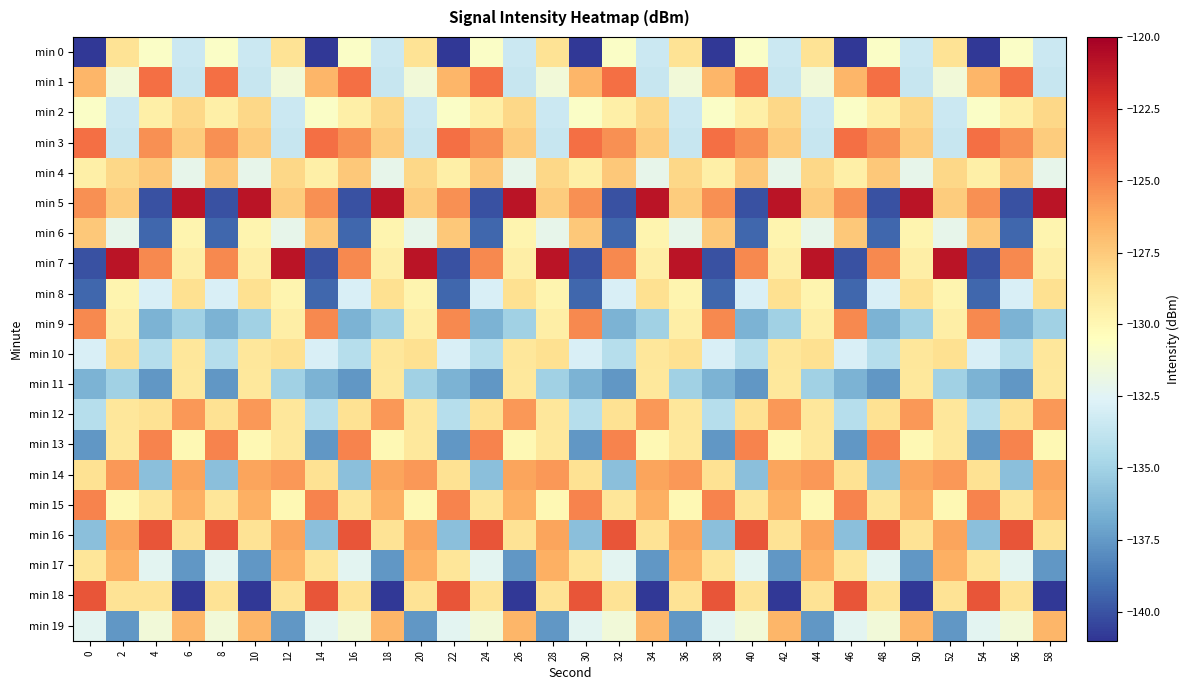

Reading left to right, list all the values displayed in this chart.

min 0: 0=-140.9	2=-128.6	4=-130.8	6=-133.4	8=-130.8	10=-133.4	12=-128.6	14=-140.9	16=-130.8	18=-133.4	20=-128.6	22=-140.9	24=-130.8	26=-133.4	28=-128.6	30=-140.9	32=-130.8	34=-133.4	36=-128.6	38=-140.9	40=-130.8	42=-133.4	44=-128.6	46=-140.9	48=-130.8	50=-133.4	52=-128.6	54=-140.9	56=-130.8	58=-133.4
min 1: 0=-126.7	2=-131.5	4=-124.3	6=-133.6	8=-124.3	10=-133.6	12=-131.5	14=-126.7	16=-124.3	18=-133.6	20=-131.5	22=-126.7	24=-124.3	26=-133.6	28=-131.5	30=-126.7	32=-124.3	34=-133.6	36=-131.5	38=-126.7	40=-124.3	42=-133.6	44=-131.5	46=-126.7	48=-124.3	50=-133.6	52=-131.5	54=-126.7	56=-124.3	58=-133.6
min 2: 0=-130.8	2=-133.4	4=-129.4	6=-128.1	8=-129.4	10=-128.1	12=-133.4	14=-130.8	16=-129.4	18=-128.1	20=-133.4	22=-130.8	24=-129.4	26=-128.1	28=-133.4	30=-130.8	32=-129.4	34=-128.1	36=-133.4	38=-130.8	40=-129.4	42=-128.1	44=-133.4	46=-130.8	48=-129.4	50=-128.1	52=-133.4	54=-130.8	56=-129.4	58=-128.1
min 3: 0=-124.3	2=-133.6	4=-125.4	6=-127.6	8=-125.4	10=-127.6	12=-133.6	14=-124.3	16=-125.4	18=-127.6	20=-133.6	22=-124.3	24=-125.4	26=-127.6	28=-133.6	30=-124.3	32=-125.4	34=-127.6	36=-133.6	38=-124.3	40=-125.4	42=-127.6	44=-133.6	46=-124.3	48=-125.4	50=-127.6	52=-133.6	54=-124.3	56=-125.4	58=-127.6
min 4: 0=-129.4	2=-128.1	4=-127.4	6=-132.1	8=-127.4	10=-132.1	12=-128.1	14=-129.4	16=-127.4	18=-132.1	20=-128.1	22=-129.4	24=-127.4	26=-132.1	28=-128.1	30=-129.4	32=-127.4	34=-132.1	36=-128.1	38=-129.4	40=-127.4	42=-132.1	44=-128.1	46=-129.4	48=-127.4	50=-132.1	52=-128.1	54=-129.4	56=-127.4	58=-132.1
min 5: 0=-125.4	2=-127.6	4=-140.1	6=-120.9	8=-140.1	10=-120.9	12=-127.6	14=-125.4	16=-140.1	18=-120.9	20=-127.6	22=-125.4	24=-140.1	26=-120.9	28=-127.6	30=-125.4	32=-140.1	34=-120.9	36=-127.6	38=-125.4	40=-140.1	42=-120.9	44=-127.6	46=-125.4	48=-140.1	50=-120.9	52=-127.6	54=-125.4	56=-140.1	58=-120.9
min 6: 0=-127.4	2=-132.1	4=-139.3	6=-129.8	8=-139.3	10=-129.8	12=-132.1	14=-127.4	16=-139.3	18=-129.8	20=-132.1	22=-127.4	24=-139.3	26=-129.8	28=-132.1	30=-127.4	32=-139.3	34=-129.8	36=-132.1	38=-127.4	40=-139.3	42=-129.8	44=-132.1	46=-127.4	48=-139.3	50=-129.8	52=-132.1	54=-127.4	56=-139.3	58=-129.8
min 7: 0=-140.1	2=-120.9	4=-125.1	6=-129.4	8=-125.1	10=-129.4	12=-120.9	14=-140.1	16=-125.1	18=-129.4	20=-120.9	22=-140.1	24=-125.1	26=-129.4	28=-120.9	30=-140.1	32=-125.1	34=-129.4	36=-120.9	38=-140.1	40=-125.1	42=-129.4	44=-120.9	46=-140.1	48=-125.1	50=-129.4	52=-120.9	54=-140.1	56=-125.1	58=-129.4
min 8: 0=-139.3	2=-129.8	4=-132.8	6=-128.5	8=-132.8	10=-128.5	12=-129.8	14=-139.3	16=-132.8	18=-128.5	20=-129.8	22=-139.3	24=-132.8	26=-128.5	28=-129.8	30=-139.3	32=-132.8	34=-128.5	36=-129.8	38=-139.3	40=-132.8	42=-128.5	44=-129.8	46=-139.3	48=-132.8	50=-128.5	52=-129.8	54=-139.3	56=-132.8	58=-128.5
min 9: 0=-125.1	2=-129.4	4=-136.5	6=-135.1	8=-136.5	10=-135.1	12=-129.4	14=-125.1	16=-136.5	18=-135.1	20=-129.4	22=-125.1	24=-136.5	26=-135.1	28=-129.4	30=-125.1	32=-136.5	34=-135.1	36=-129.4	38=-125.1	40=-136.5	42=-135.1	44=-129.4	46=-125.1	48=-136.5	50=-135.1	52=-129.4	54=-125.1	56=-136.5	58=-135.1
min 10: 0=-132.8	2=-128.5	4=-134.3	6=-128.9	8=-134.3	10=-128.9	12=-128.5	14=-132.8	16=-134.3	18=-128.9	20=-128.5	22=-132.8	24=-134.3	26=-128.9	28=-128.5	30=-132.8	32=-134.3	34=-128.9	36=-128.5	38=-132.8	40=-134.3	42=-128.9	44=-128.5	46=-132.8	48=-134.3	50=-128.9	52=-128.5	54=-132.8	56=-134.3	58=-128.9
min 11: 0=-136.5	2=-135.1	4=-137.6	6=-129.0	8=-137.6	10=-129.0	12=-135.1	14=-136.5	16=-137.6	18=-129.0	20=-135.1	22=-136.5	24=-137.6	26=-129.0	28=-135.1	30=-136.5	32=-137.6	34=-129.0	36=-135.1	38=-136.5	40=-137.6	42=-129.0	44=-135.1	46=-136.5	48=-137.6	50=-129.0	52=-135.1	54=-136.5	56=-137.6	58=-129.0
min 12: 0=-134.3	2=-128.9	4=-128.6	6=-125.6	8=-128.6	10=-125.6	12=-128.9	14=-134.3	16=-128.6	18=-125.6	20=-128.9	22=-134.3	24=-128.6	26=-125.6	28=-128.9	30=-134.3	32=-128.6	34=-125.6	36=-128.9	38=-134.3	40=-128.6	42=-125.6	44=-128.9	46=-134.3	48=-128.6	50=-125.6	52=-128.9	54=-134.3	56=-128.6	58=-125.6
min 13: 0=-137.6	2=-129.0	4=-125.0	6=-130.0	8=-125.0	10=-130.0	12=-129.0	14=-137.6	16=-125.0	18=-130.0	20=-129.0	22=-137.6	24=-125.0	26=-130.0	28=-129.0	30=-137.6	32=-125.0	34=-130.0	36=-129.0	38=-137.6	40=-125.0	42=-130.0	44=-129.0	46=-137.6	48=-125.0	50=-130.0	52=-129.0	54=-137.6	56=-125.0	58=-130.0
min 14: 0=-128.6	2=-125.6	4=-135.8	6=-126.0	8=-135.8	10=-126.0	12=-125.6	14=-128.6	16=-135.8	18=-126.0	20=-125.6	22=-128.6	24=-135.8	26=-126.0	28=-125.6	30=-128.6	32=-135.8	34=-126.0	36=-125.6	38=-128.6	40=-135.8	42=-126.0	44=-125.6	46=-128.6	48=-135.8	50=-126.0	52=-125.6	54=-128.6	56=-135.8	58=-126.0
min 15: 0=-125.0	2=-130.0	4=-128.8	6=-126.4	8=-128.8	10=-126.4	12=-130.0	14=-125.0	16=-128.8	18=-126.4	20=-130.0	22=-125.0	24=-128.8	26=-126.4	28=-130.0	30=-125.0	32=-128.8	34=-126.4	36=-130.0	38=-125.0	40=-128.8	42=-126.4	44=-130.0	46=-125.0	48=-128.8	50=-126.4	52=-130.0	54=-125.0	56=-128.8	58=-126.4
min 16: 0=-135.8	2=-126.0	4=-123.4	6=-128.7	8=-123.4	10=-128.7	12=-126.0	14=-135.8	16=-123.4	18=-128.7	20=-126.0	22=-135.8	24=-123.4	26=-128.7	28=-126.0	30=-135.8	32=-123.4	34=-128.7	36=-126.0	38=-135.8	40=-123.4	42=-128.7	44=-126.0	46=-135.8	48=-123.4	50=-128.7	52=-126.0	54=-135.8	56=-123.4	58=-128.7
min 17: 0=-128.8	2=-126.4	4=-132.3	6=-137.6	8=-132.3	10=-137.6	12=-126.4	14=-128.8	16=-132.3	18=-137.6	20=-126.4	22=-128.8	24=-132.3	26=-137.6	28=-126.4	30=-128.8	32=-132.3	34=-137.6	36=-126.4	38=-128.8	40=-132.3	42=-137.6	44=-126.4	46=-128.8	48=-132.3	50=-137.6	52=-126.4	54=-128.8	56=-132.3	58=-137.6
min 18: 0=-123.4	2=-128.7	4=-128.6	6=-140.9	8=-128.6	10=-140.9	12=-128.7	14=-123.4	16=-128.6	18=-140.9	20=-128.7	22=-123.4	24=-128.6	26=-140.9	28=-128.7	30=-123.4	32=-128.6	34=-140.9	36=-128.7	38=-123.4	40=-128.6	42=-140.9	44=-128.7	46=-123.4	48=-128.6	50=-140.9	52=-128.7	54=-123.4	56=-128.6	58=-140.9
min 19: 0=-132.3	2=-137.6	4=-131.5	6=-126.7	8=-131.5	10=-126.7	12=-137.6	14=-132.3	16=-131.5	18=-126.7	20=-137.6	22=-132.3	24=-131.5	26=-126.7	28=-137.6	30=-132.3	32=-131.5	34=-126.7	36=-137.6	38=-132.3	40=-131.5	42=-126.7	44=-137.6	46=-132.3	48=-131.5	50=-126.7	52=-137.6	54=-132.3	56=-131.5	58=-126.7